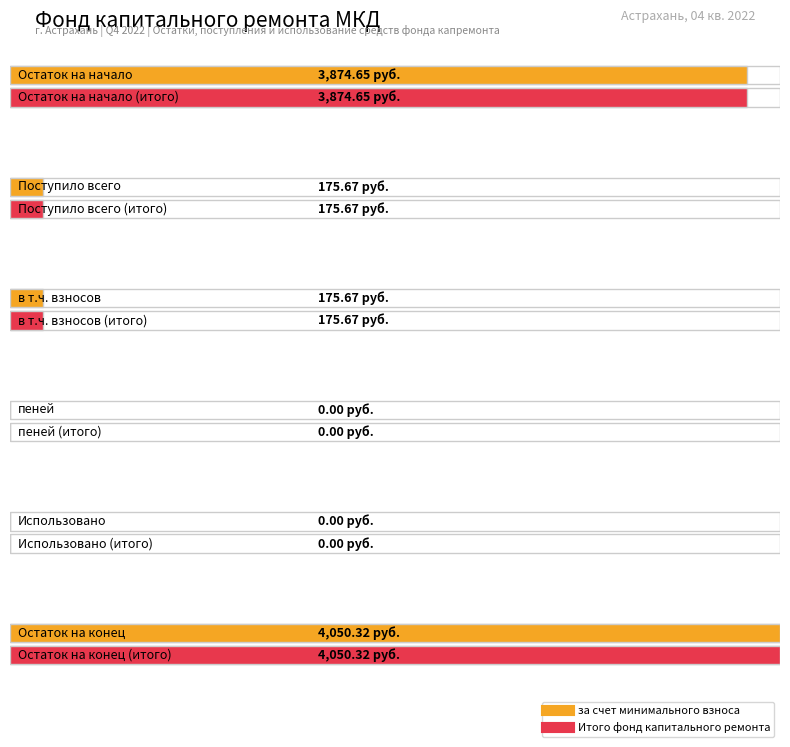

The value of за счет минимального взноса at Использовано is -1578.0. True or false?

False